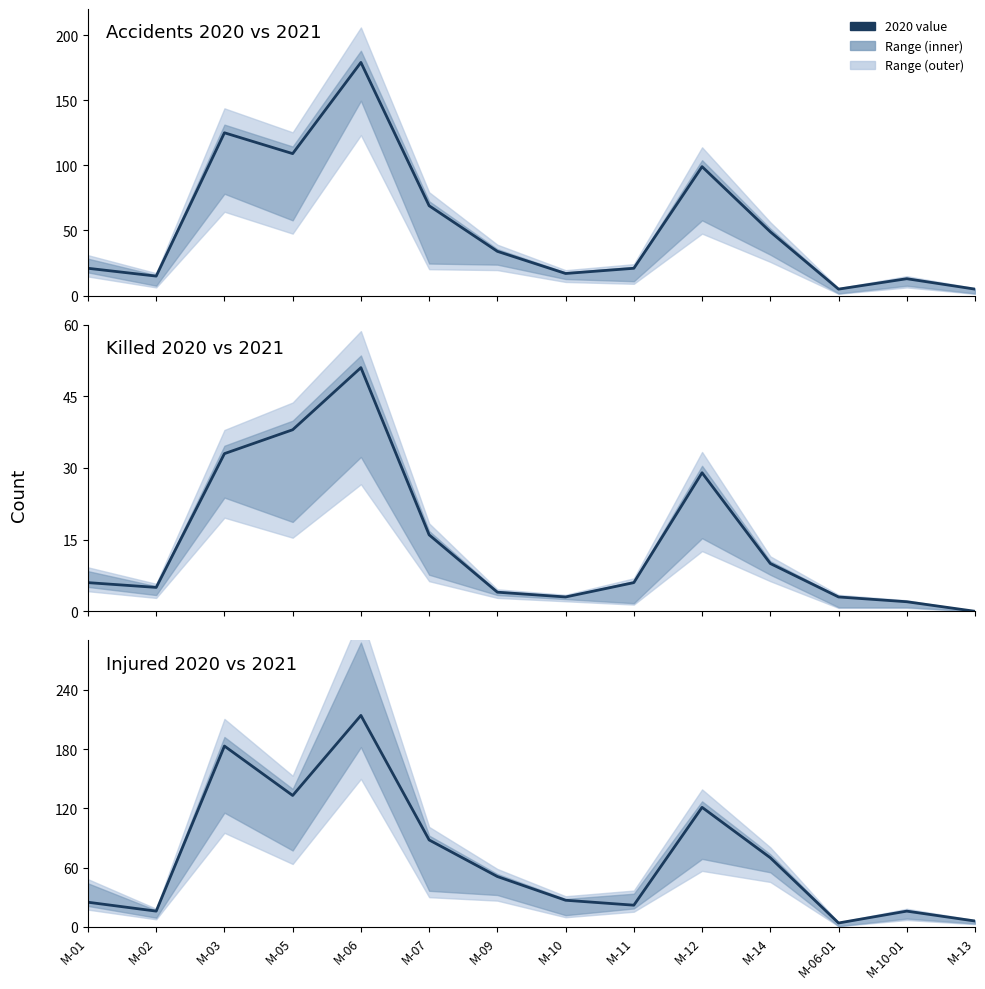

True or false: Accidents 2020 vs 2021 and Killed 2020 vs 2021 intersect in this chart.

False